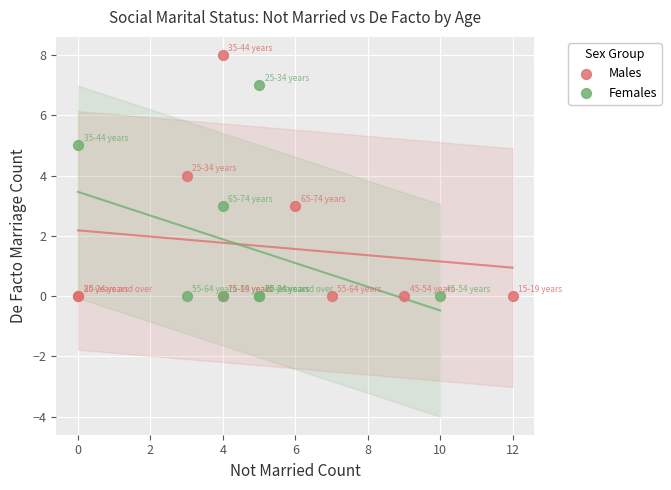

Which series has the largest Y range (max minus min)?

Males